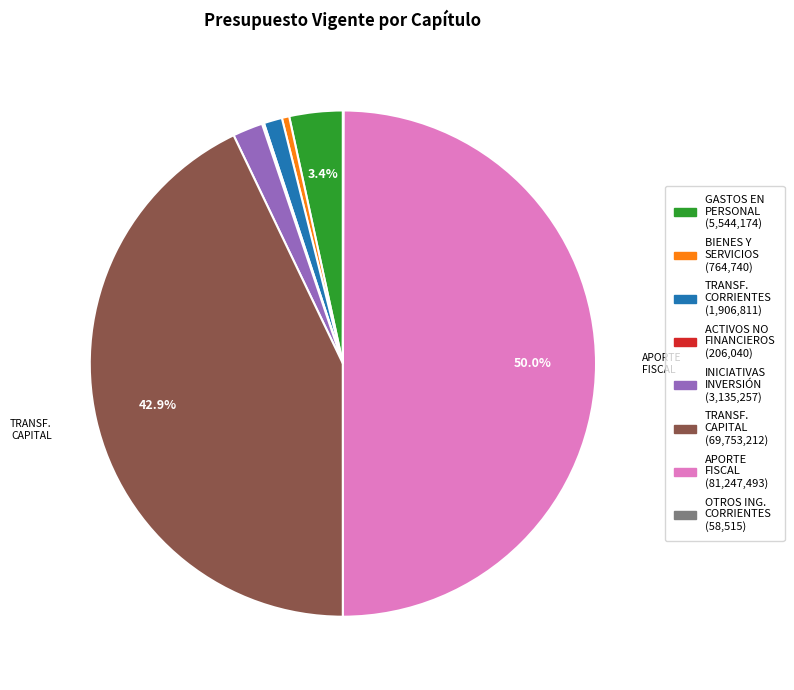

To the nearest percent, what is the average slice percentage?

12%